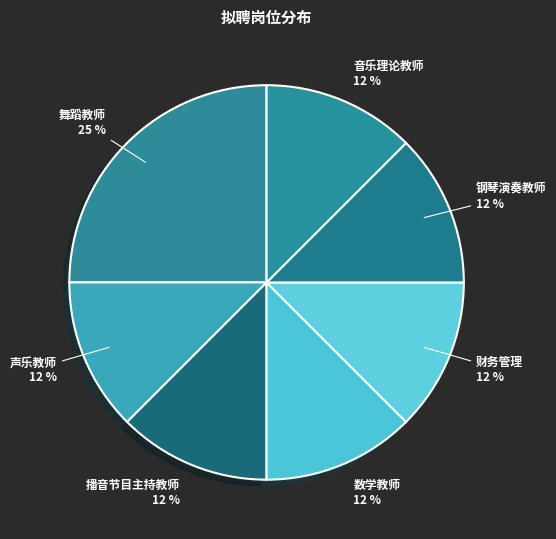

The 钢琴演奏教师 slice represents 12% of the pie. True or false?

True